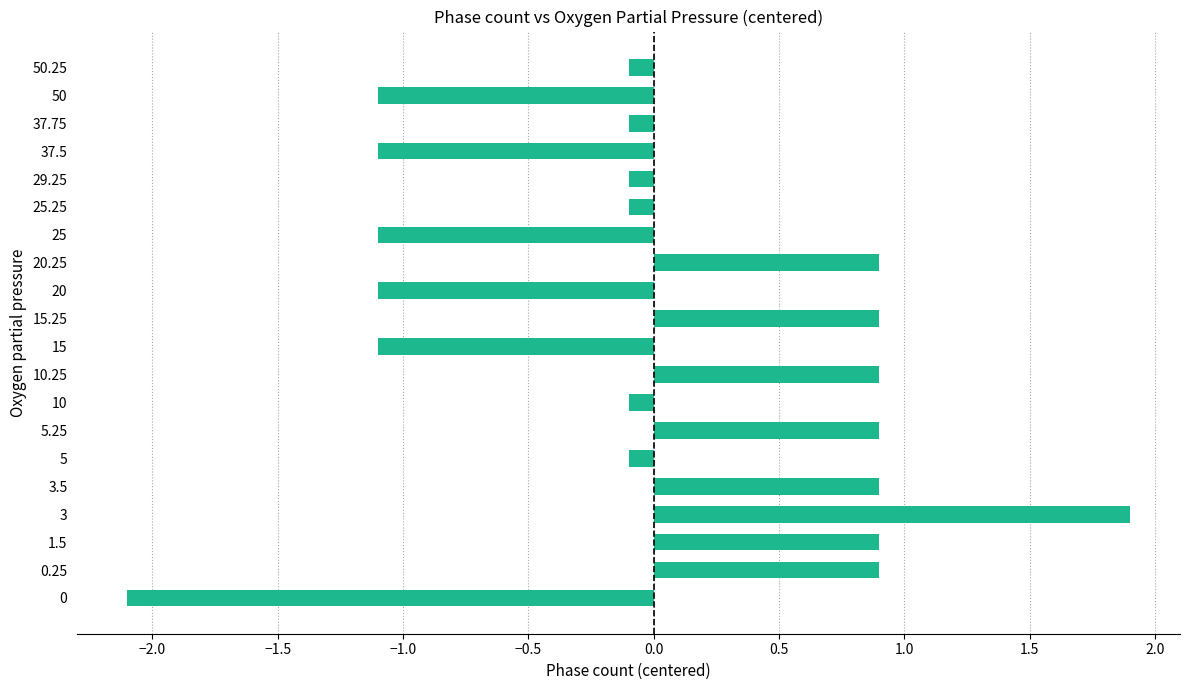

Does the chart contain stacked bars?

No